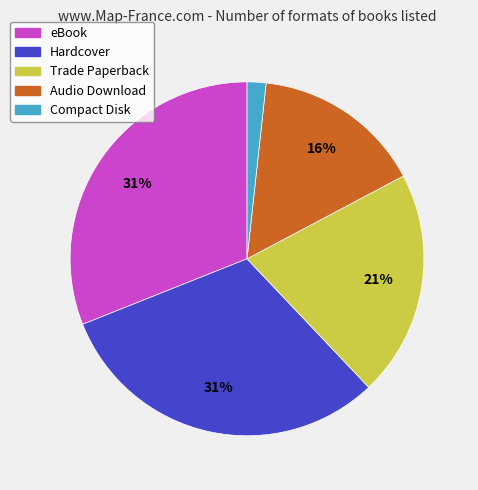

Between Trade Paperback and Compact Disk, which is larger?

Trade Paperback